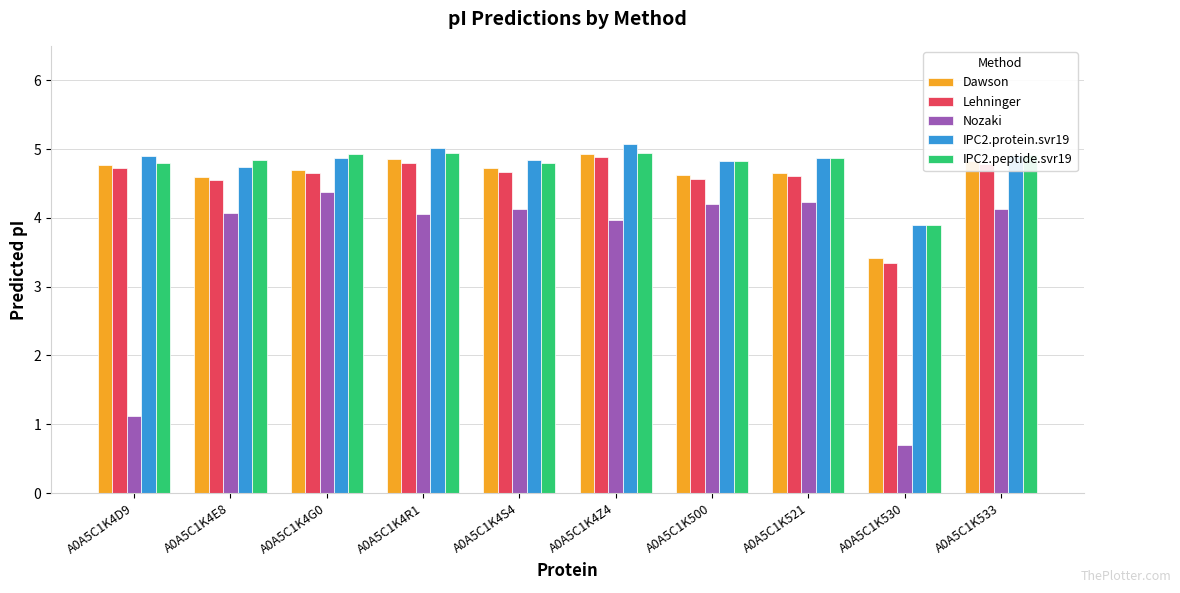

Which series has the widest spread of values?

Nozaki